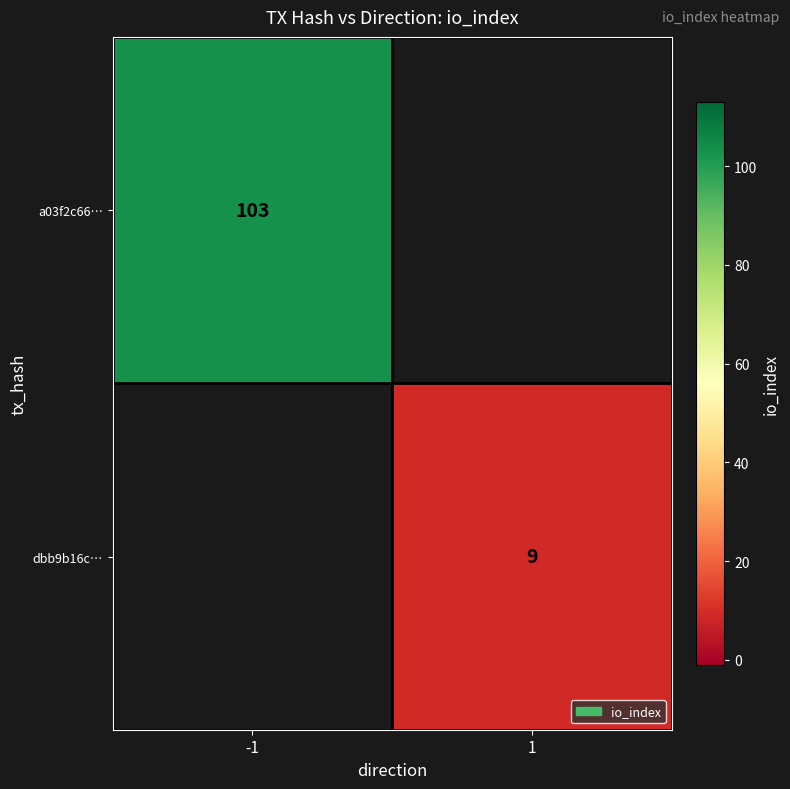

The value of dbb9b16c… at 1 is 9. True or false?

True